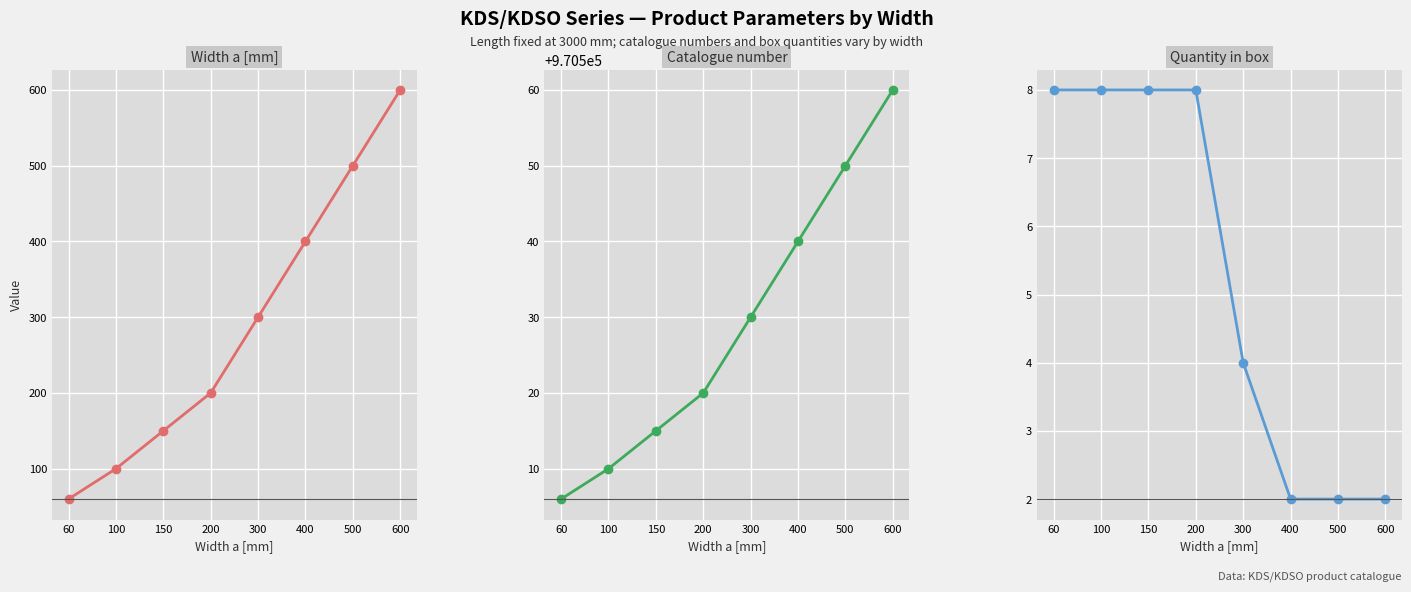

True or false: Quantity in box and Catalogue number intersect in this chart.

False